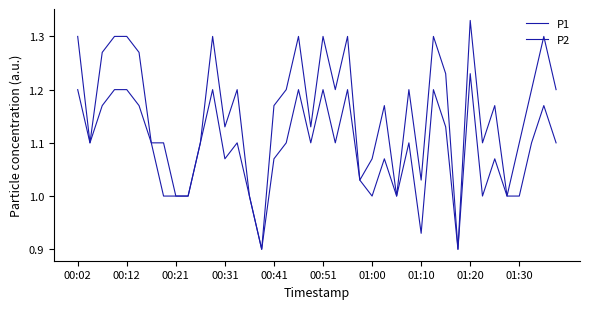

Is this an area chart (filled region under the line)?

No